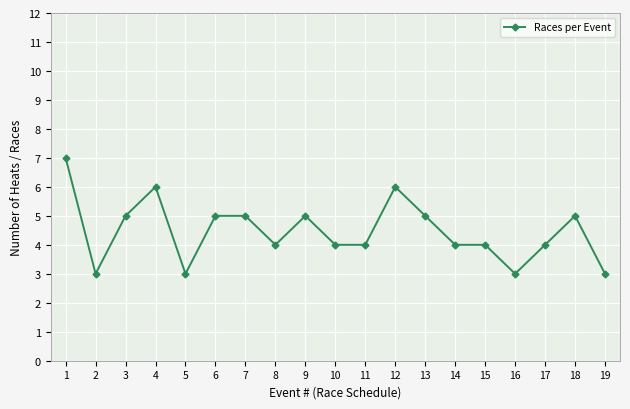

True or false: the data shows 7 at 1.

True